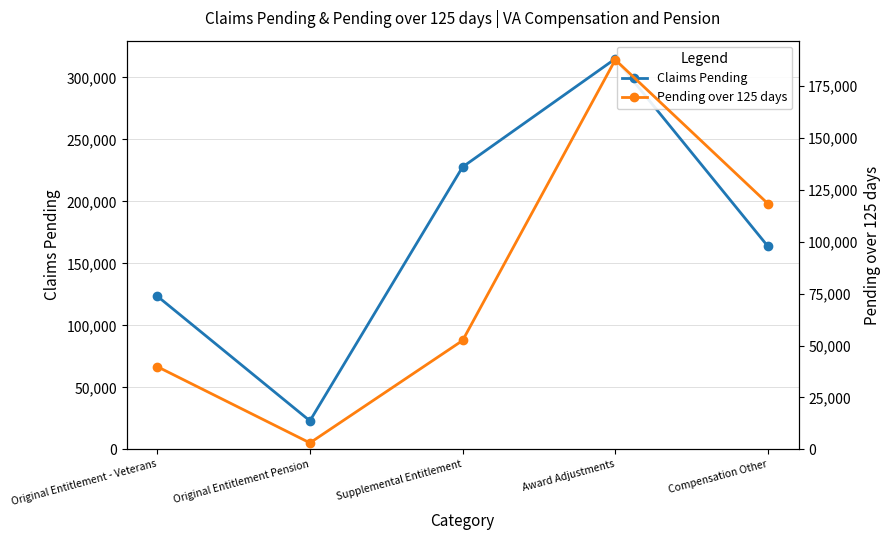

Where is Claims Pending nearest to the value 168956?

Compensation Other